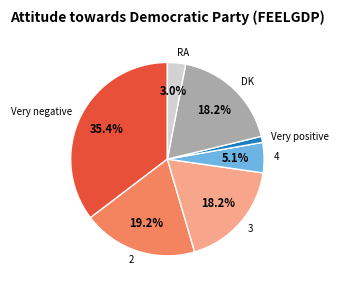

Which category has the smallest portion of the pie?

Very positive